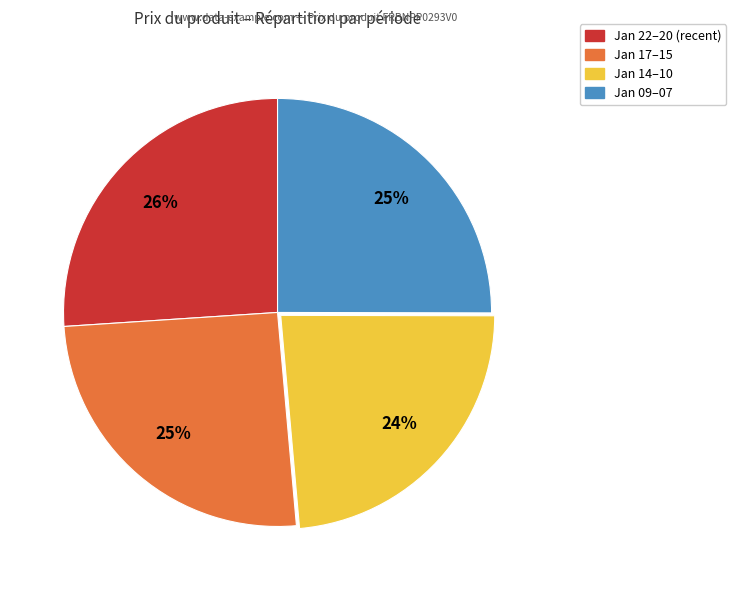

Is there any slice that represents more than half of the pie?

No